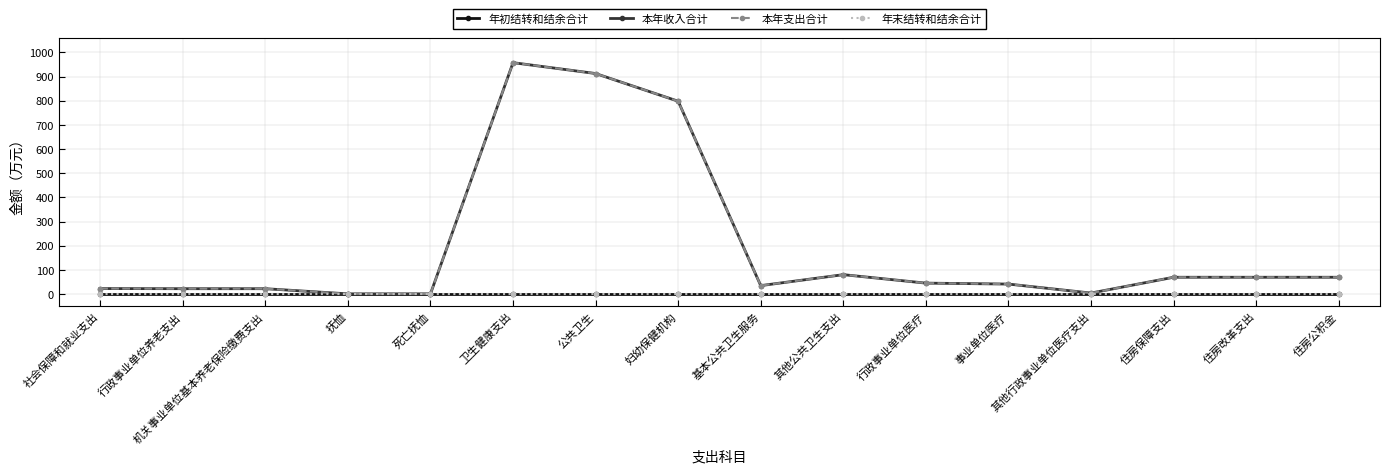

Is this an area chart (filled region under the line)?

No